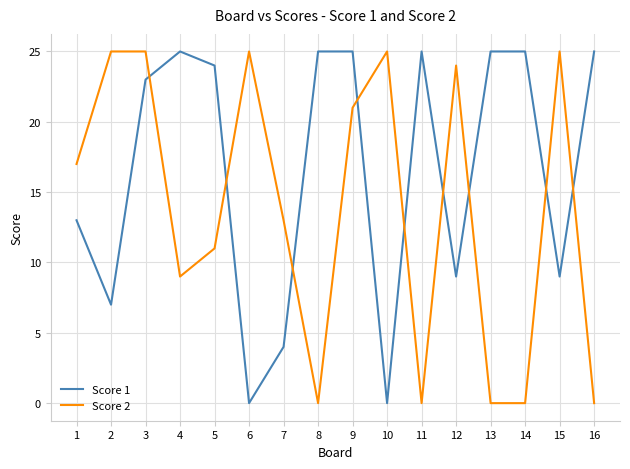

List the series in order of their overall mean, highest first.

Score 1, Score 2